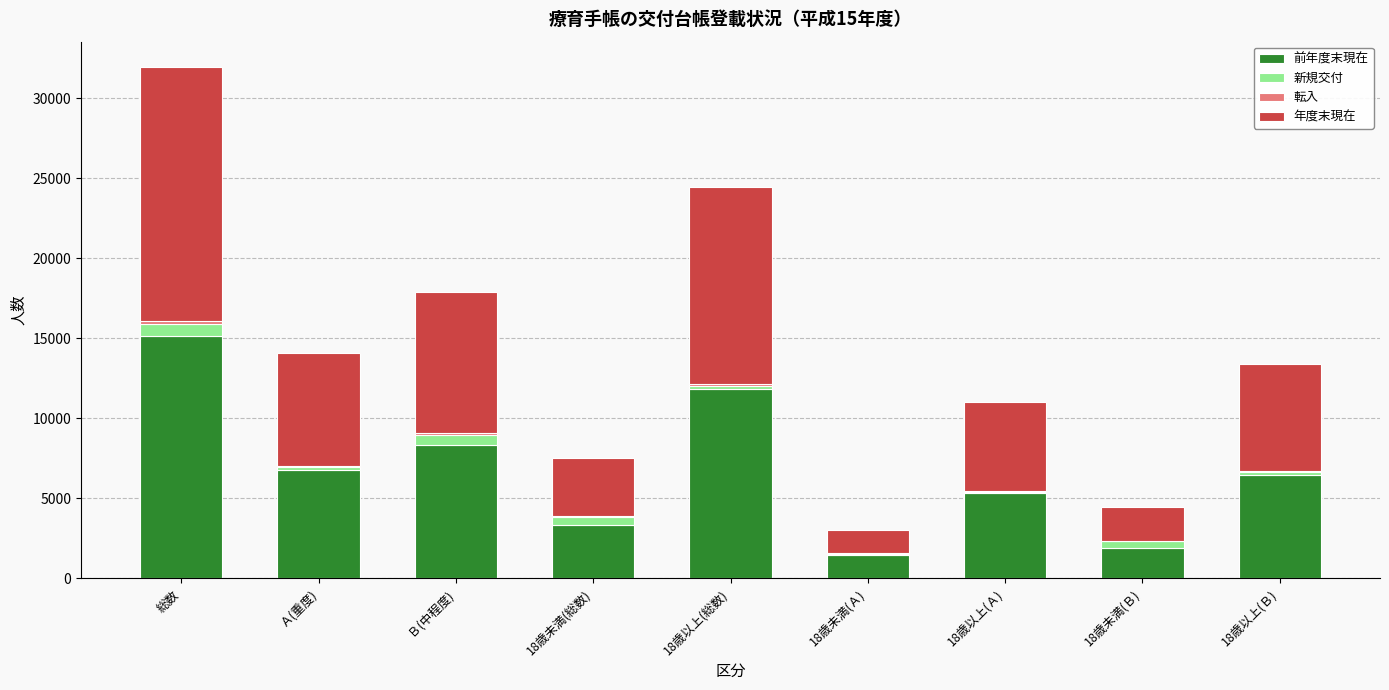

Are the bars horizontal?

No